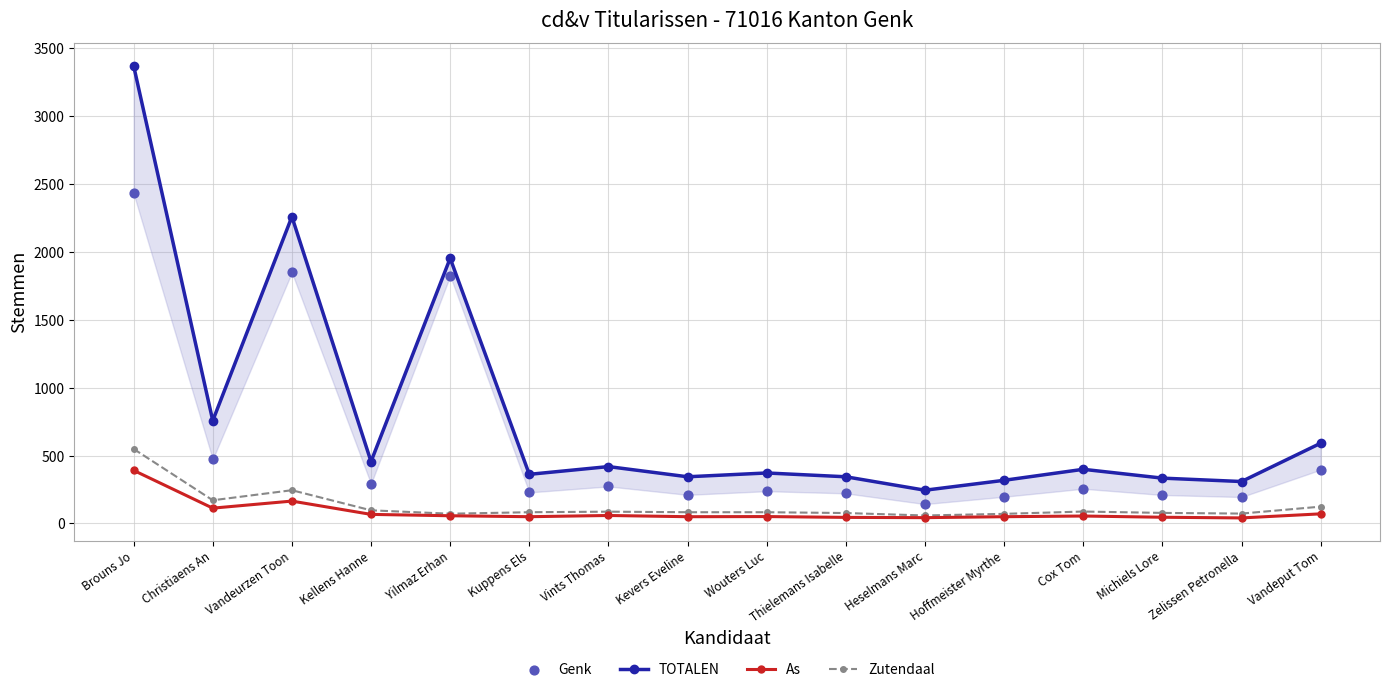

What are all the series names shown in the legend?

TOTALEN, As, Zutendaal, Genk